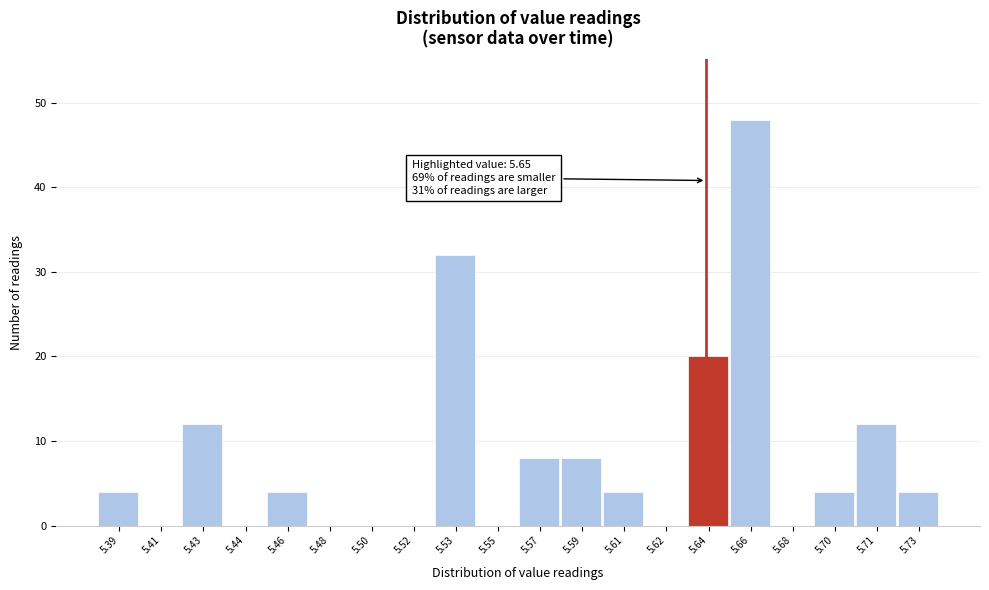

Reading left to right, what are all the values shown in this chart?

5.39=4	5.41=0	5.43=12	5.44=0	5.46=4	5.48=0	5.50=0	5.52=0	5.53=32	5.55=0	5.57=8	5.59=8	5.61=4	5.62=0	5.64=20	5.66=48	5.68=0	5.70=4	5.71=12	5.73=4